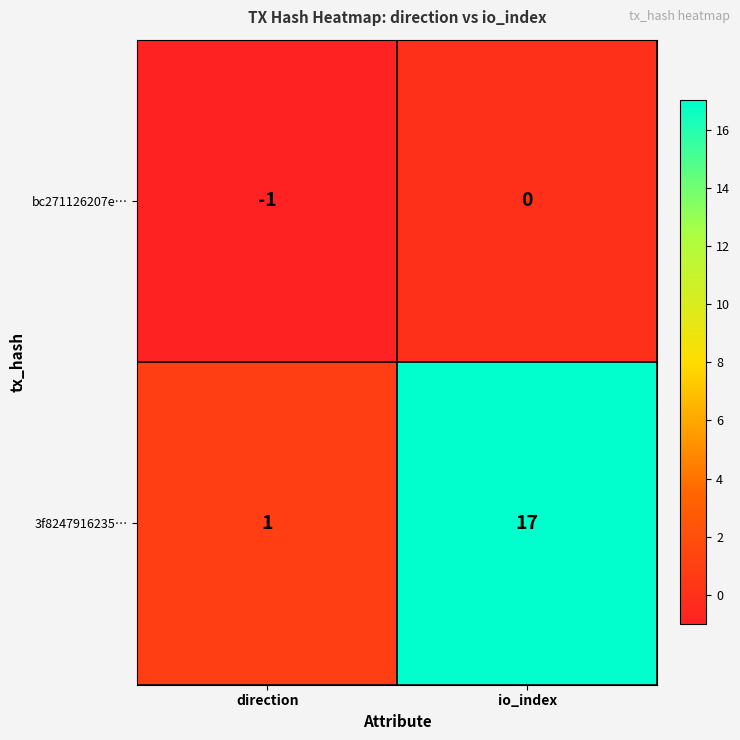

Where is bc271126207e… nearest to the value 0?

io_index